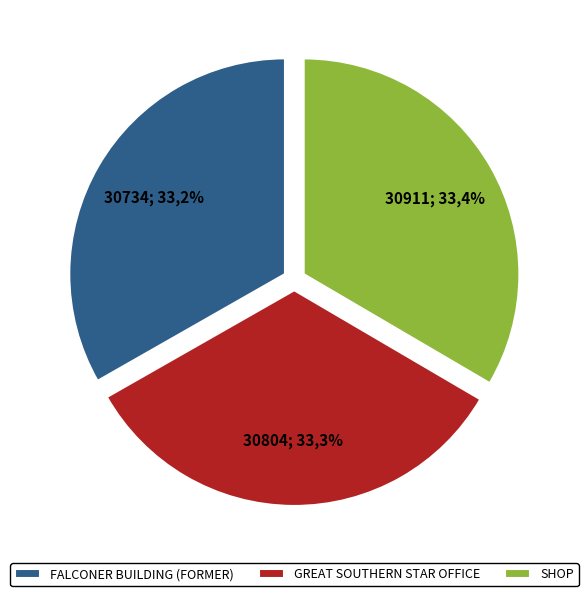

What is the largest slice in the pie chart?

SHOP